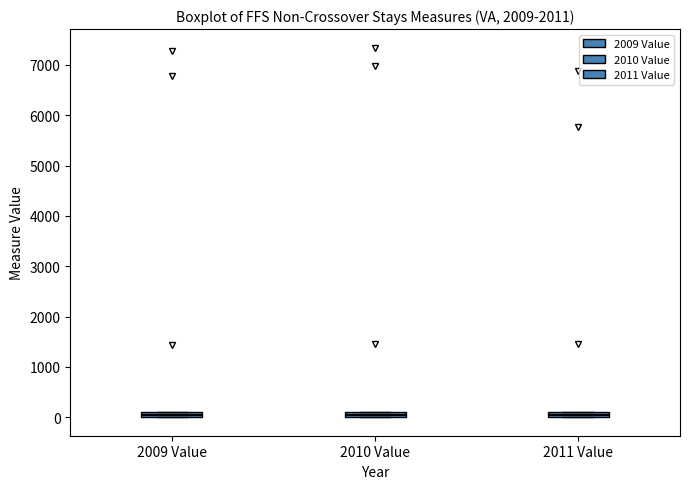

Where is the lower edge of the box for 2010 Value on the y-axis? The values are not printed on the chart, so give them approximately, as read against the axis.

0